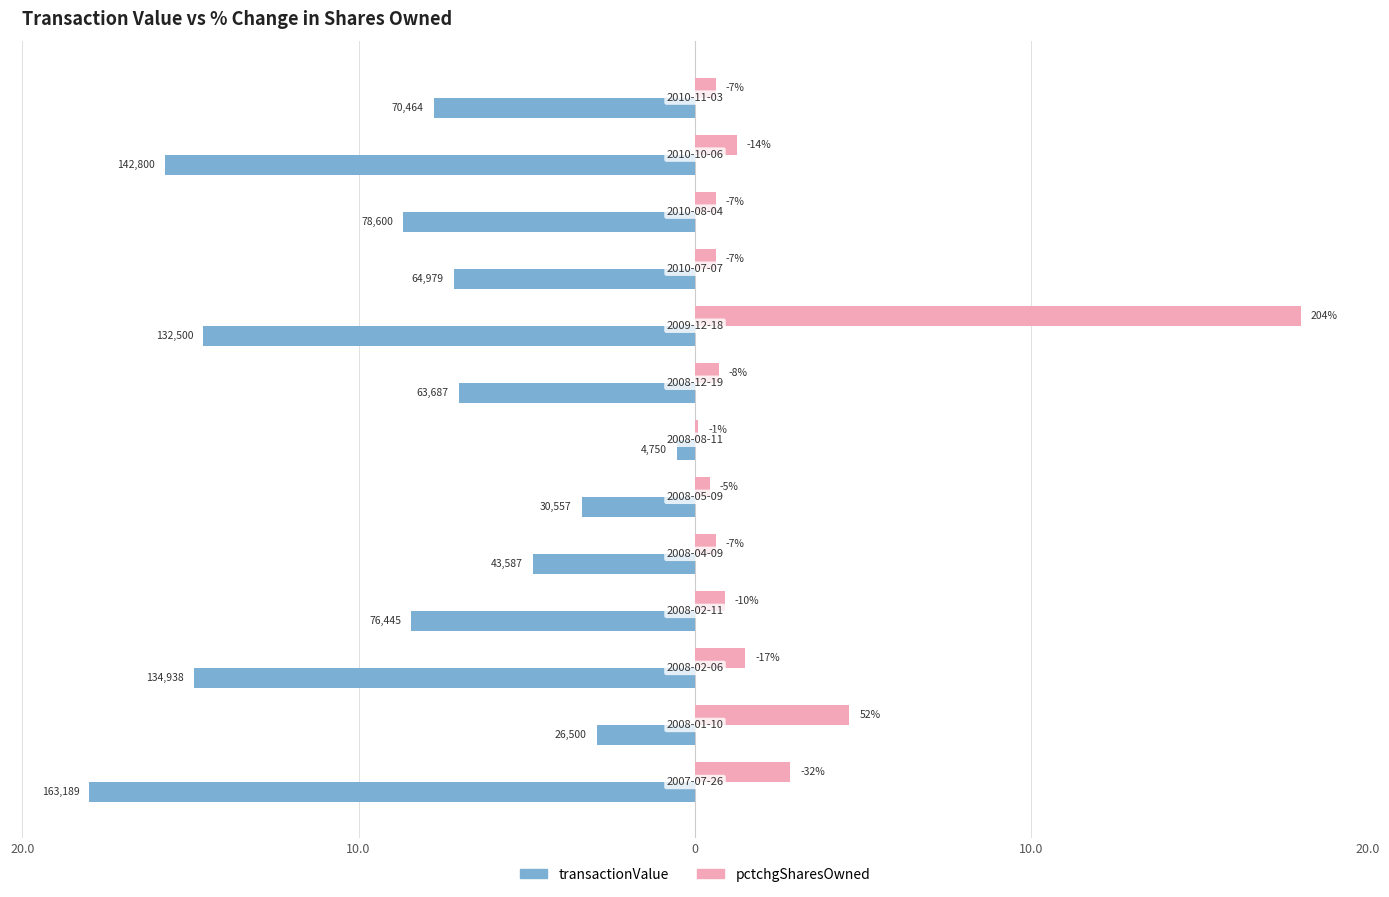

What are all the series names shown in the legend?

transactionValue, pctchgSharesOwned